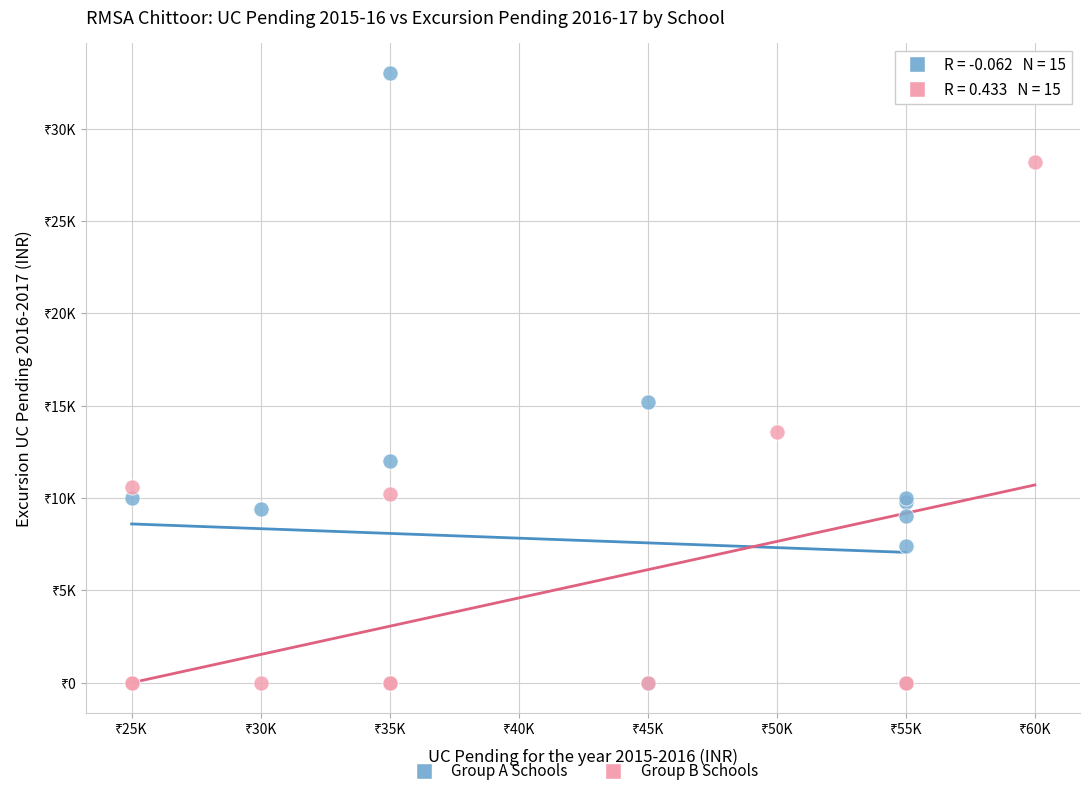

What are all the series names shown in the legend?

Group A Schools, Group B Schools